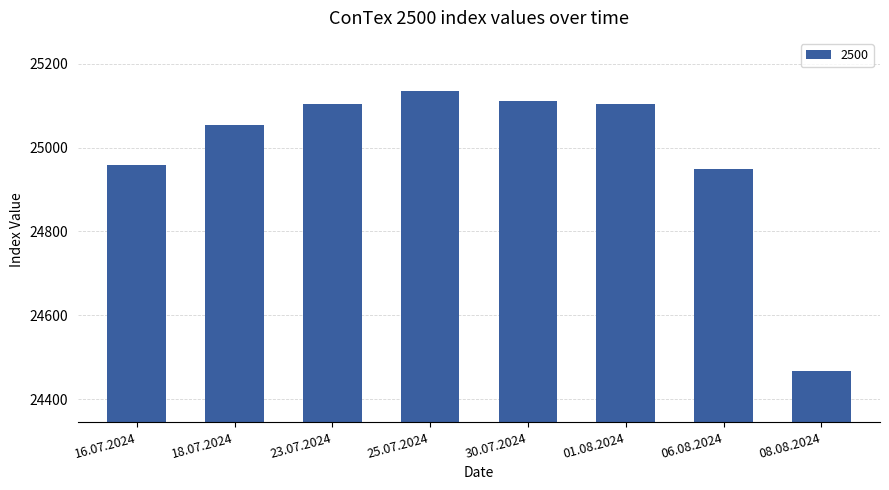

The value at 25.07.2024 is 7589. True or false?

False